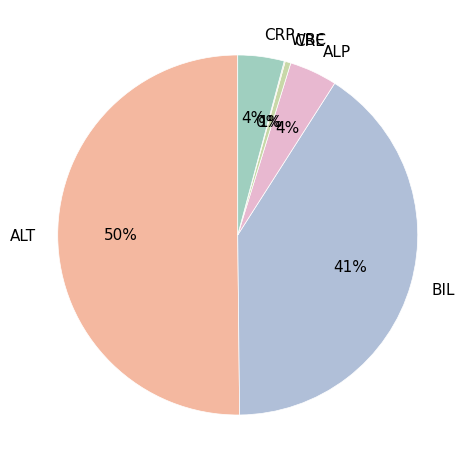

Which slice is the largest?

ALT